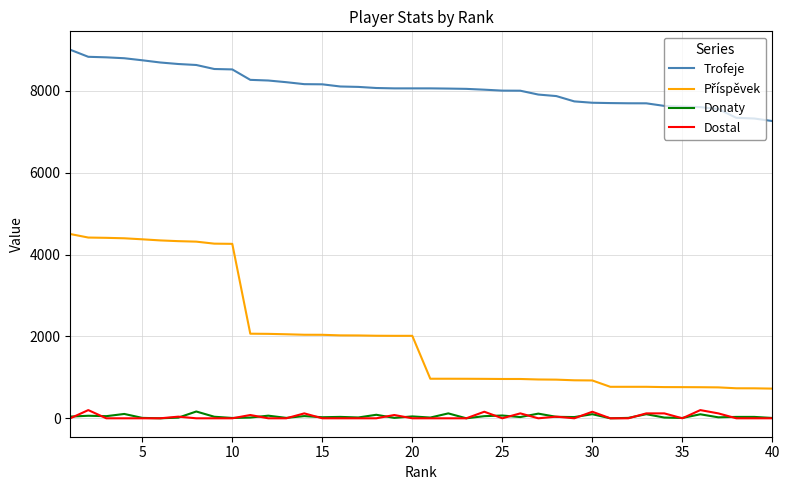

What is the maximum value shown in the chart?

9000